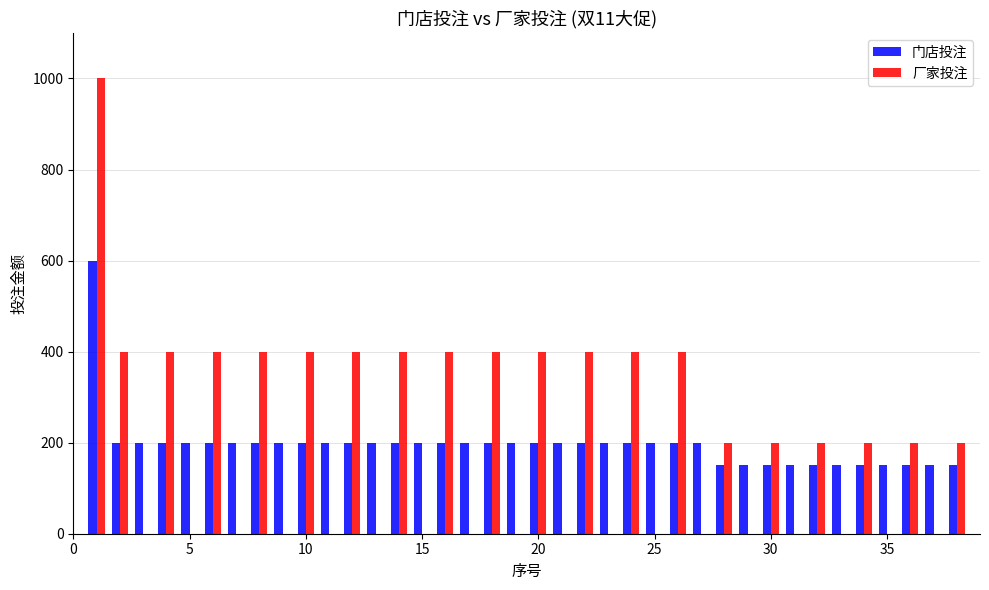

What is the maximum value for 门店投注?

600